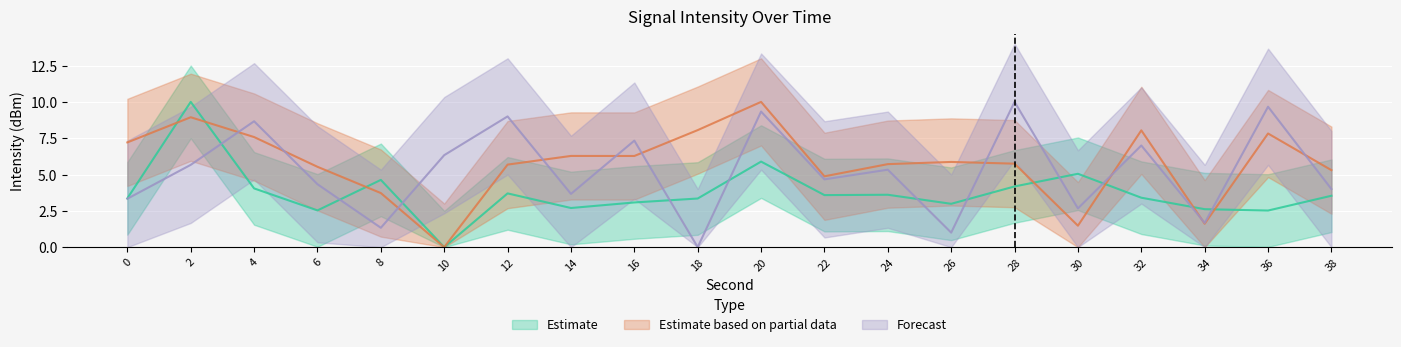

At which category is the sum across all series the highest?

20